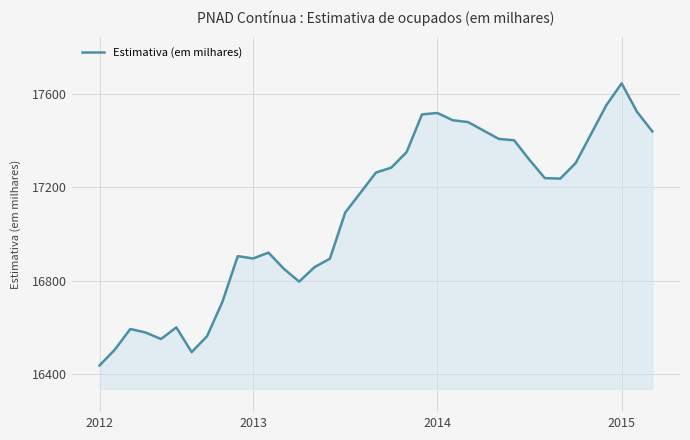

What is the difference between the maximum and minimum values?

1208